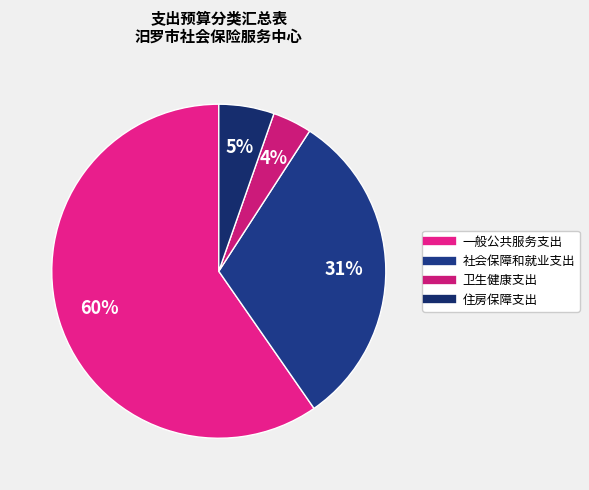

What percentage is the 一般公共服务支出 slice, to the nearest percent?

60%